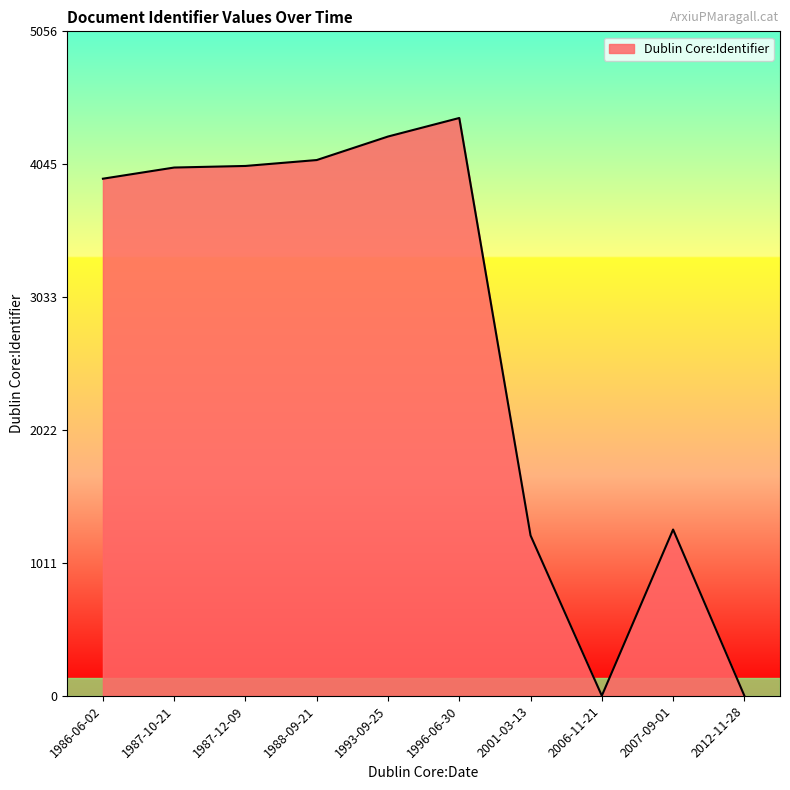

Between 1986-06-02 and 1996-06-30, which is larger?

1996-06-30